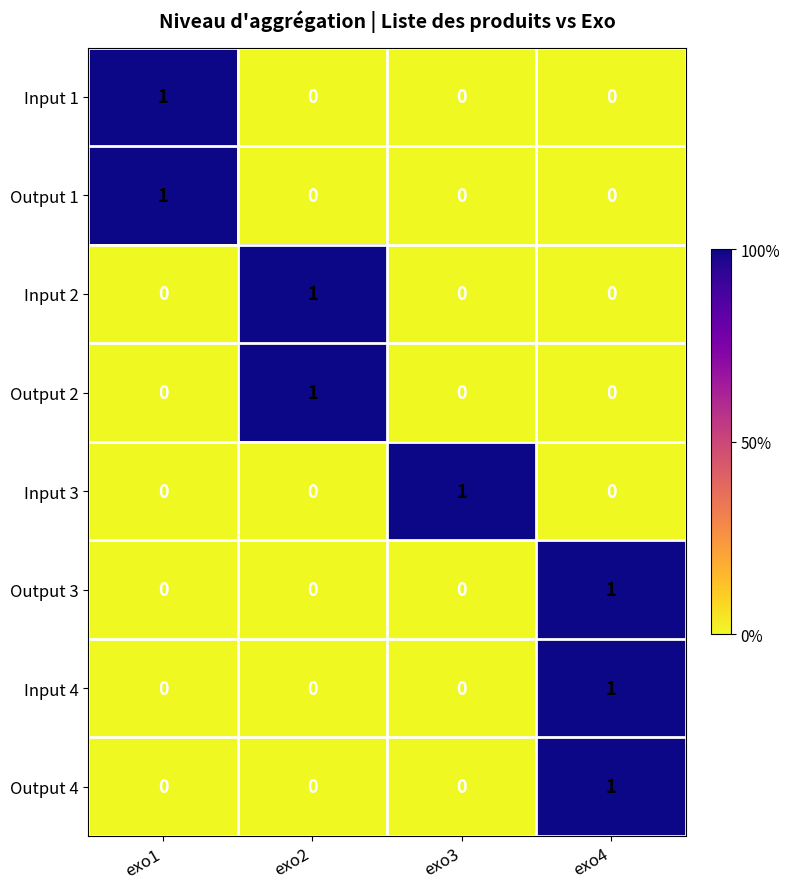

How many distinct data groups are displayed?

8